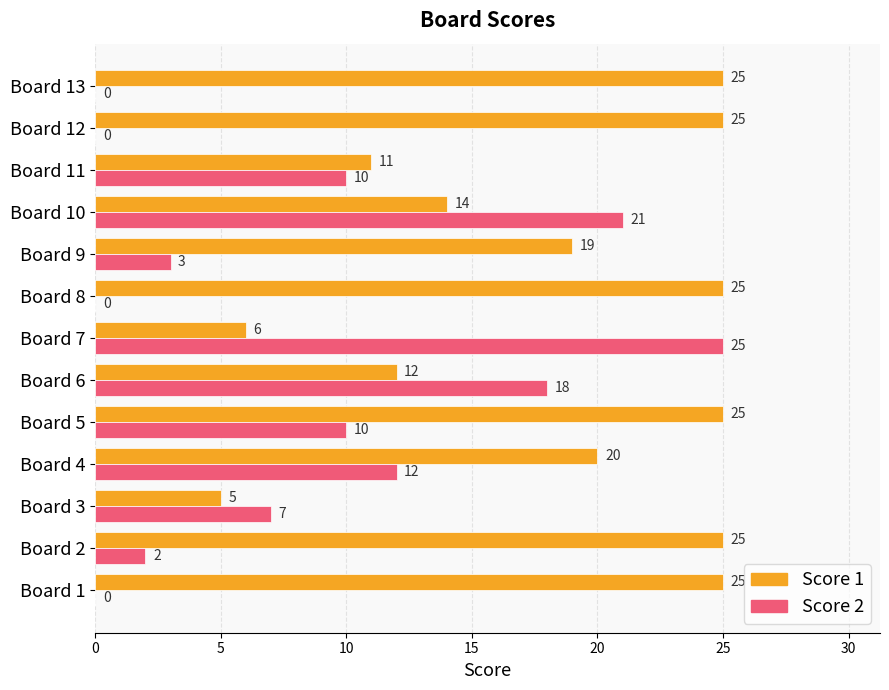

What is the total value across all series at Board 4?

32